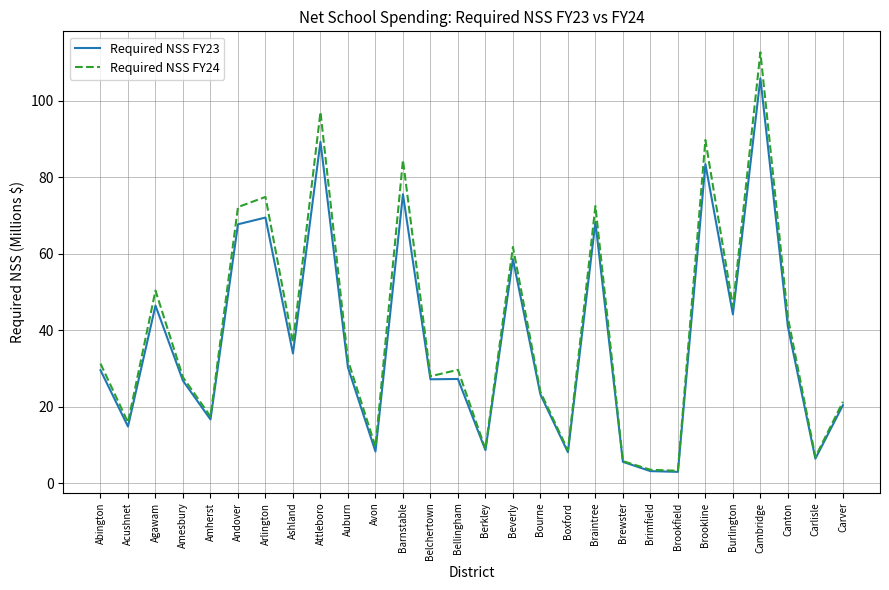

Rank the series by their average value, from highest to lowest.

Required NSS FY24, Required NSS FY23